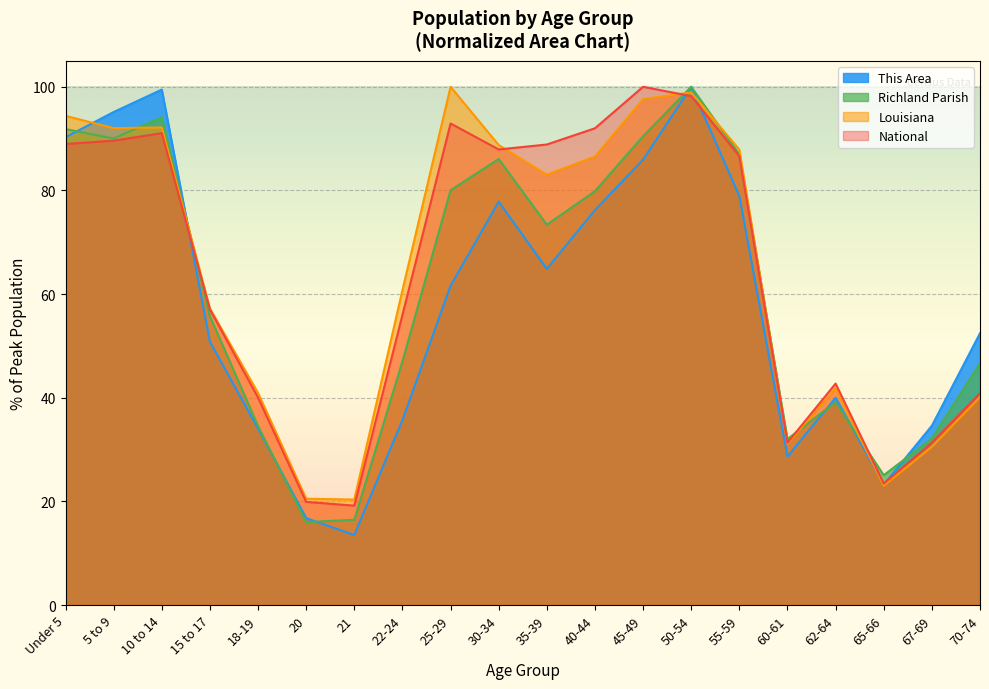

Reading right to left, list all the values displayed in this chart.

This Area: 52.4	34.6	23.2	40.0	28.6	78.9	100.0	85.9	76.2	64.9	77.8	61.6	35.7	13.5	16.8	34.1	50.8	99.5	95.1	90.3
Richland Parish: 46.6	32.1	25.0	39.2	32.0	86.9	100.0	90.5	79.8	73.4	86.1	80.0	47.0	16.4	16.0	34.5	55.7	94.2	90.0	91.8
Louisiana: 40.1	30.5	23.0	41.8	31.1	87.9	98.9	97.6	86.5	83.0	88.8	100.0	60.8	20.4	20.5	40.9	57.2	92.2	92.0	94.4
National: 40.9	31.3	23.4	42.7	31.3	86.6	98.2	100.0	92.0	88.9	87.9	92.9	56.0	19.2	19.9	40.0	57.0	91.1	89.6	89.0